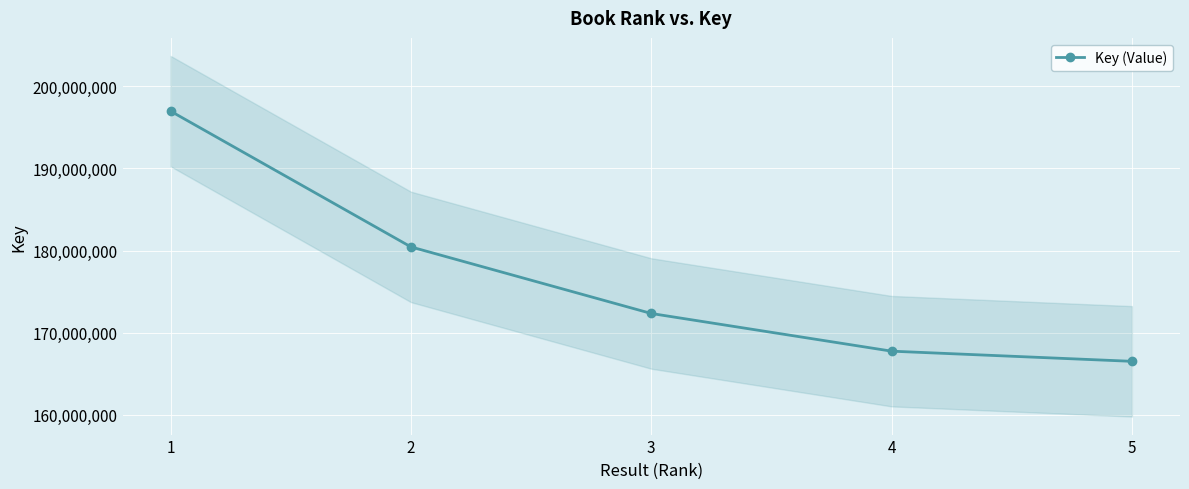

Which category has the highest value across all series?

1